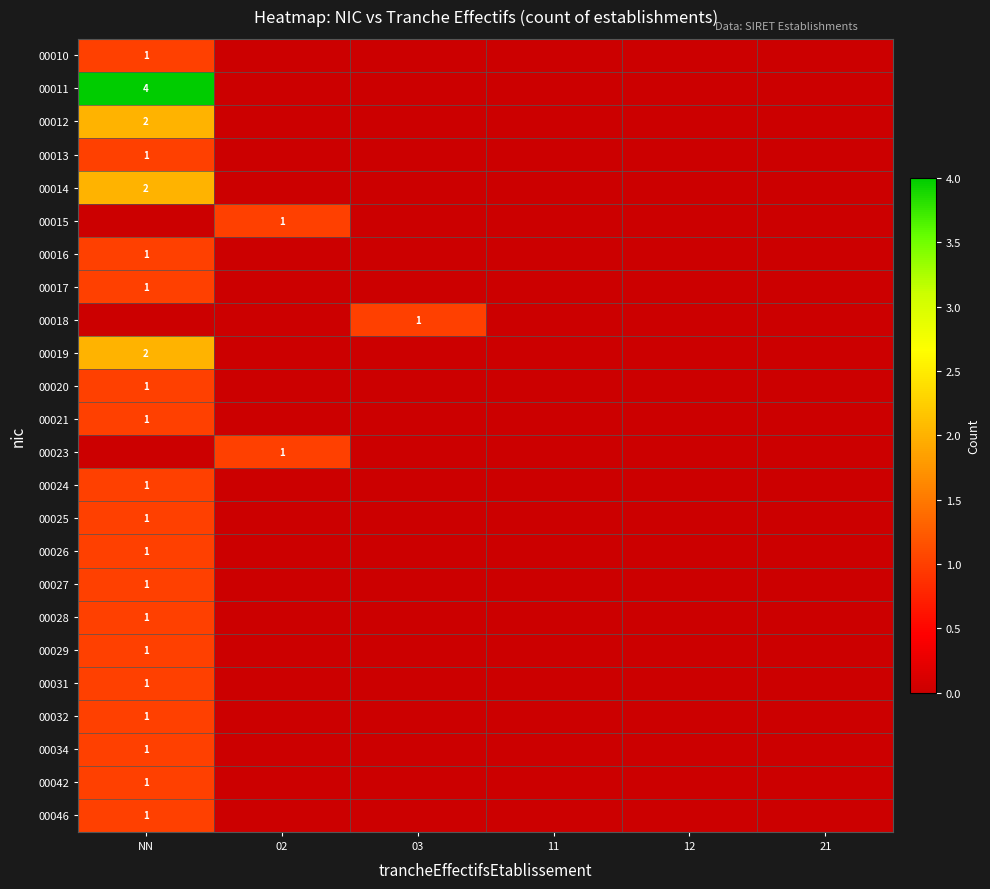

The value of 00016 at NN is 2. True or false?

False